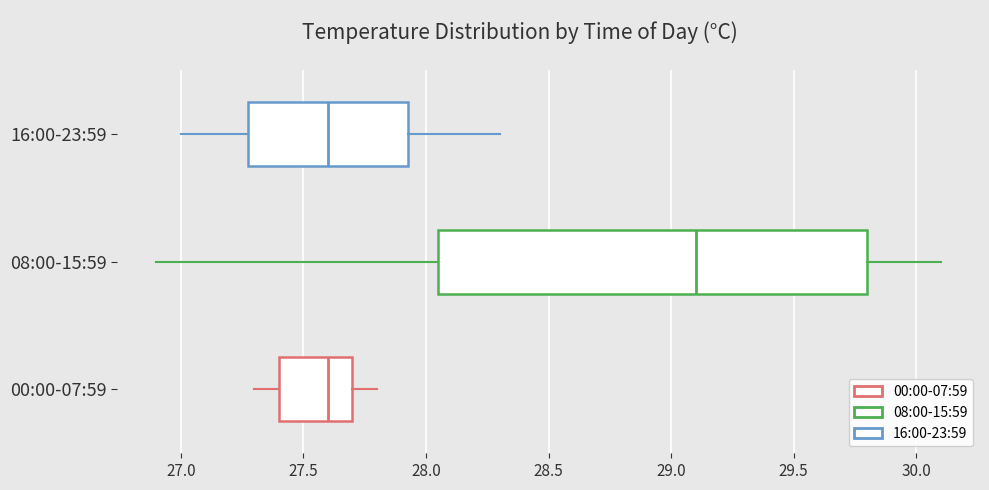

Comparing the boxes themselves (not the whiskers), which one is the widest?

08:00-15:59